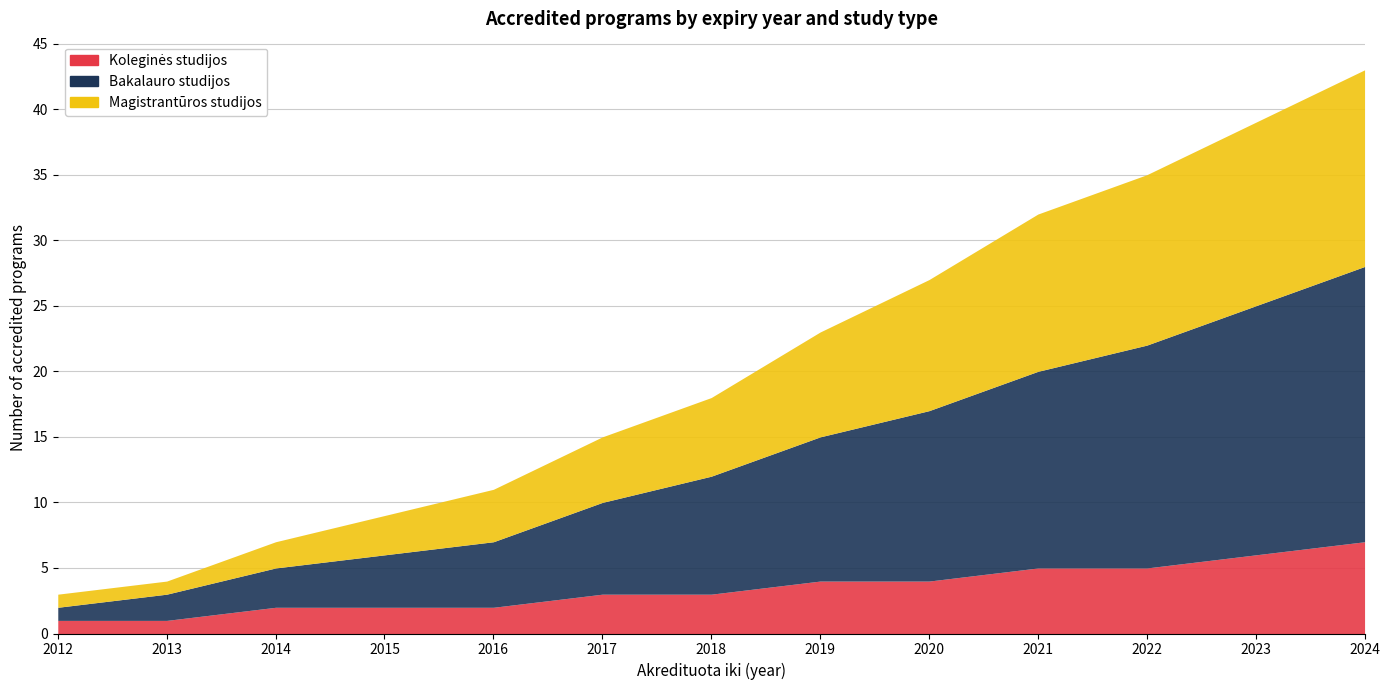

At how many categories does at least one series exceed 4?

9